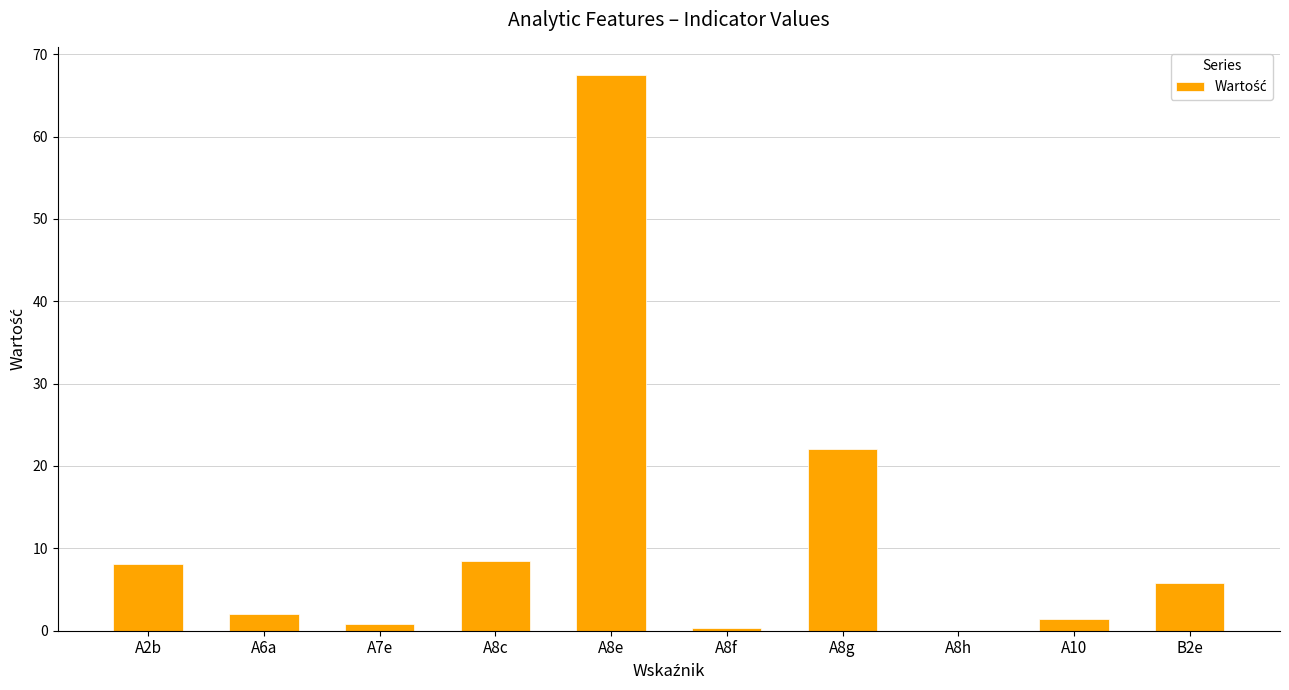

What is the change in value from A2b to B2e?

-2.3